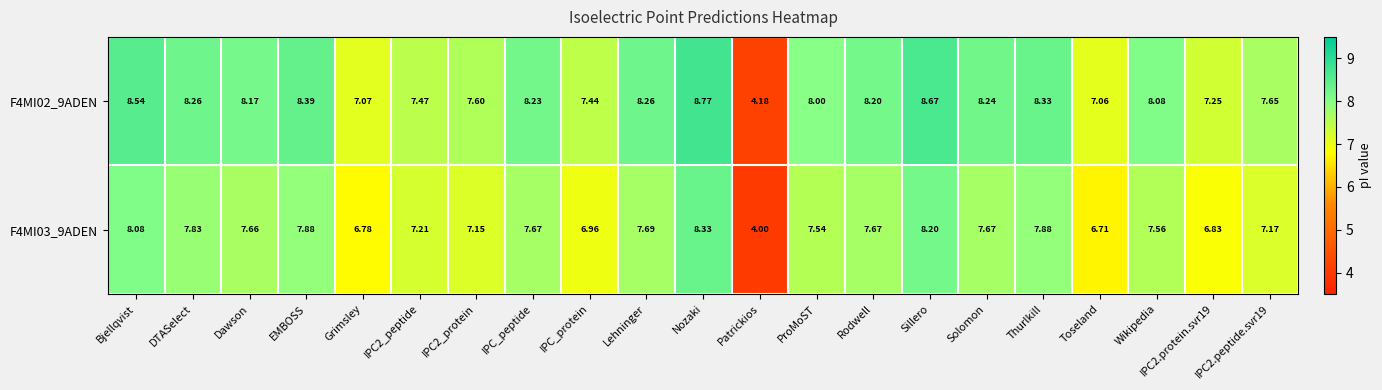

Where is F4MI02_9ADEN nearest to the value 6?

Toseland